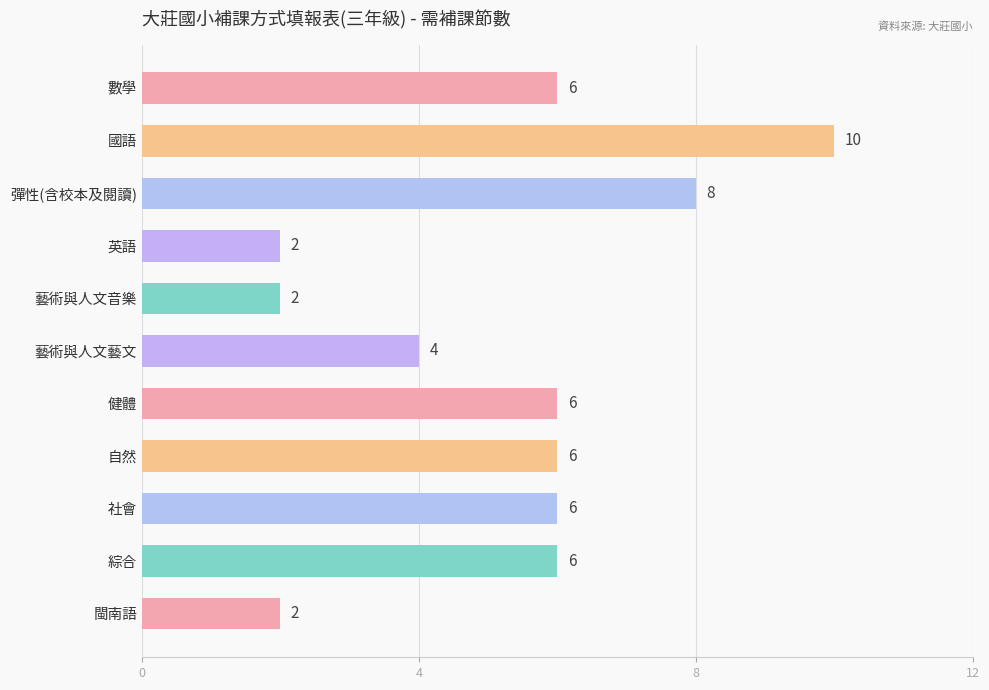

What is the sum of all values?

58